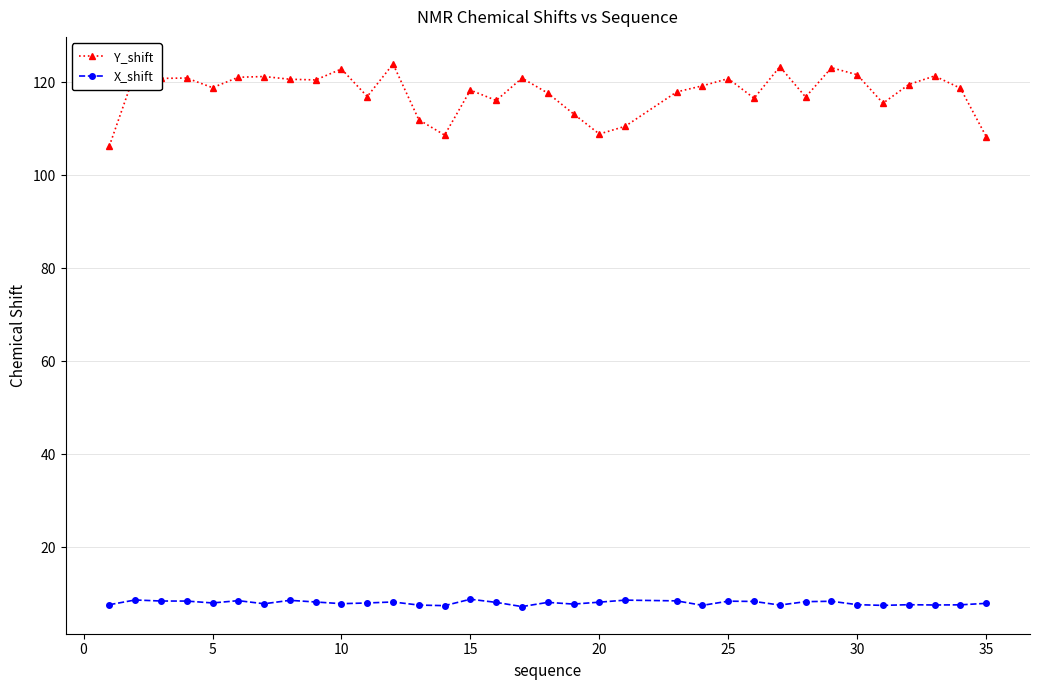

What is the value of the Y_shift point at the 1st from the left?

106.3